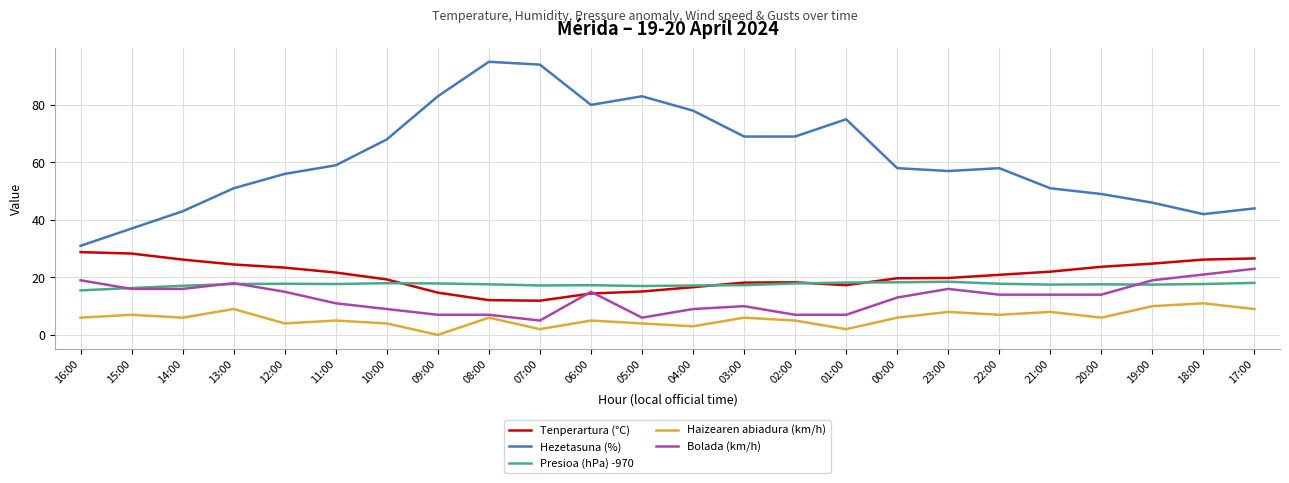

The Tenperartura (°C) series shows 42.7 at 15:00. True or false?

False